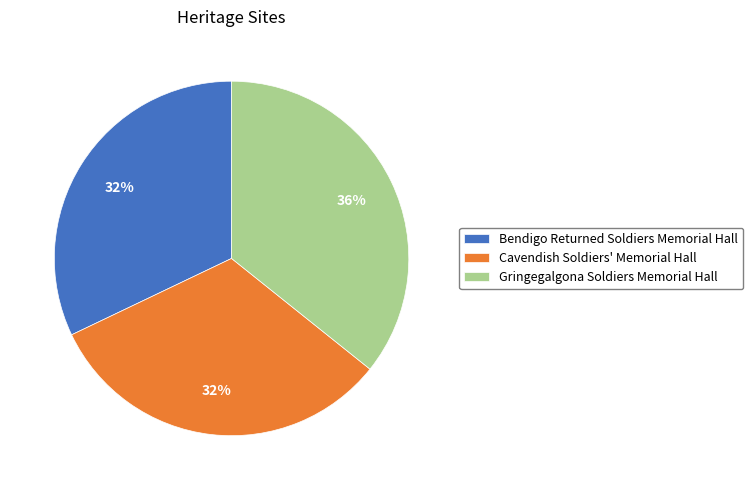

Which category has the biggest portion of the pie?

Gringegalgona Soldiers Memorial Hall